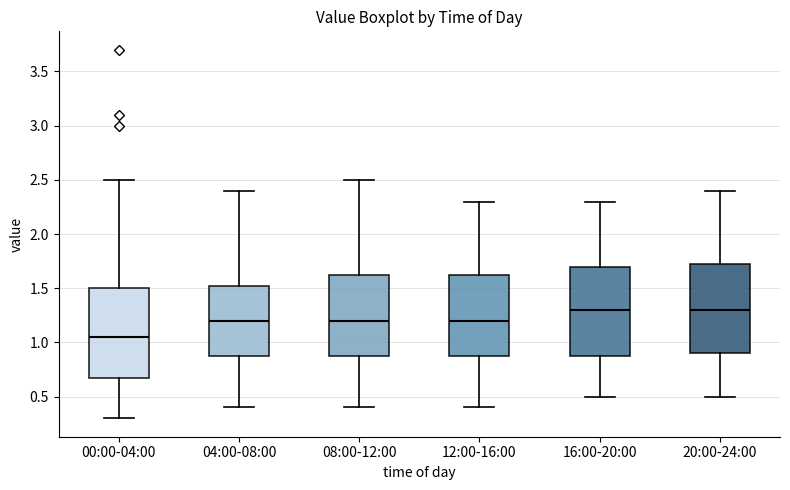

Which box has the lowest median line?

00:00-04:00